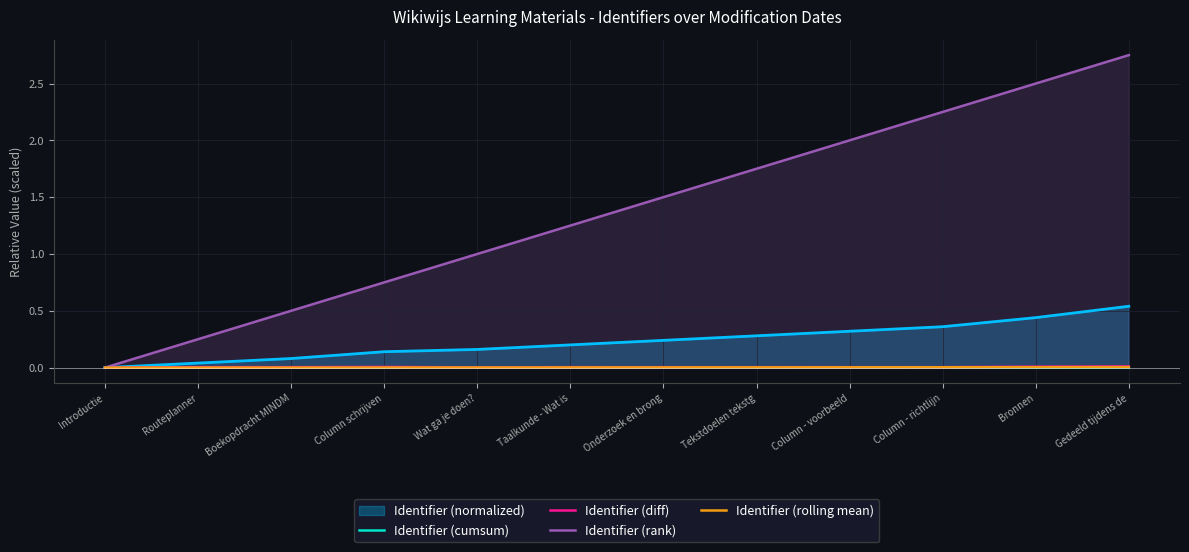

True or false: Identifier (rank) and Identifier (cumsum) intersect in this chart.

False